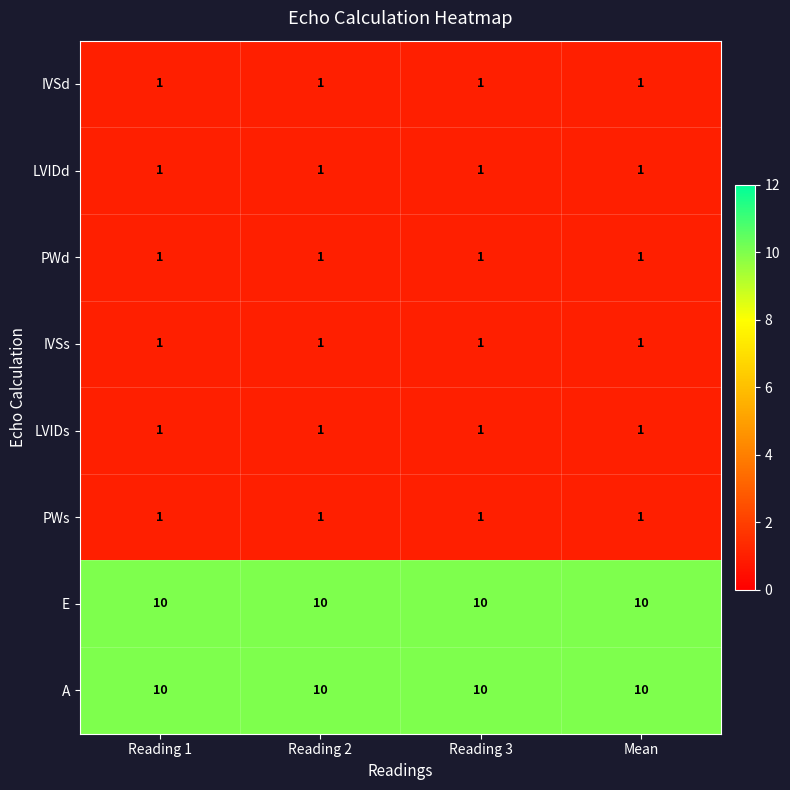

What is the difference between the highest and lowest values at Reading 3?

9